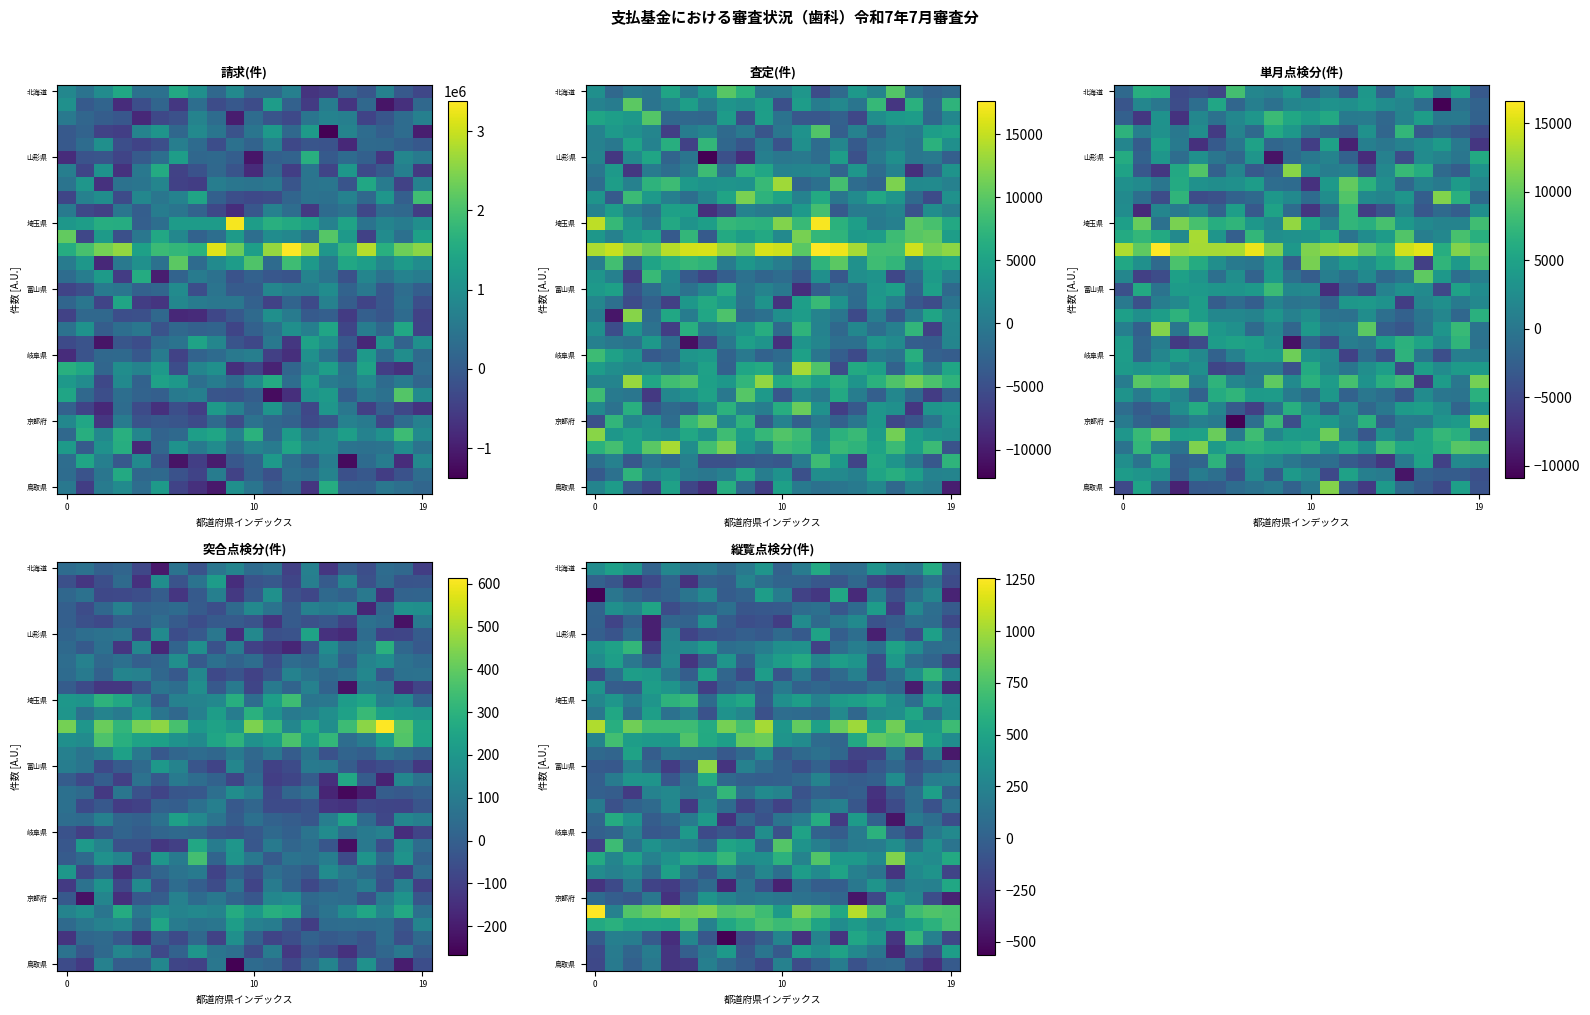

Count the number of data series in this chart.

31